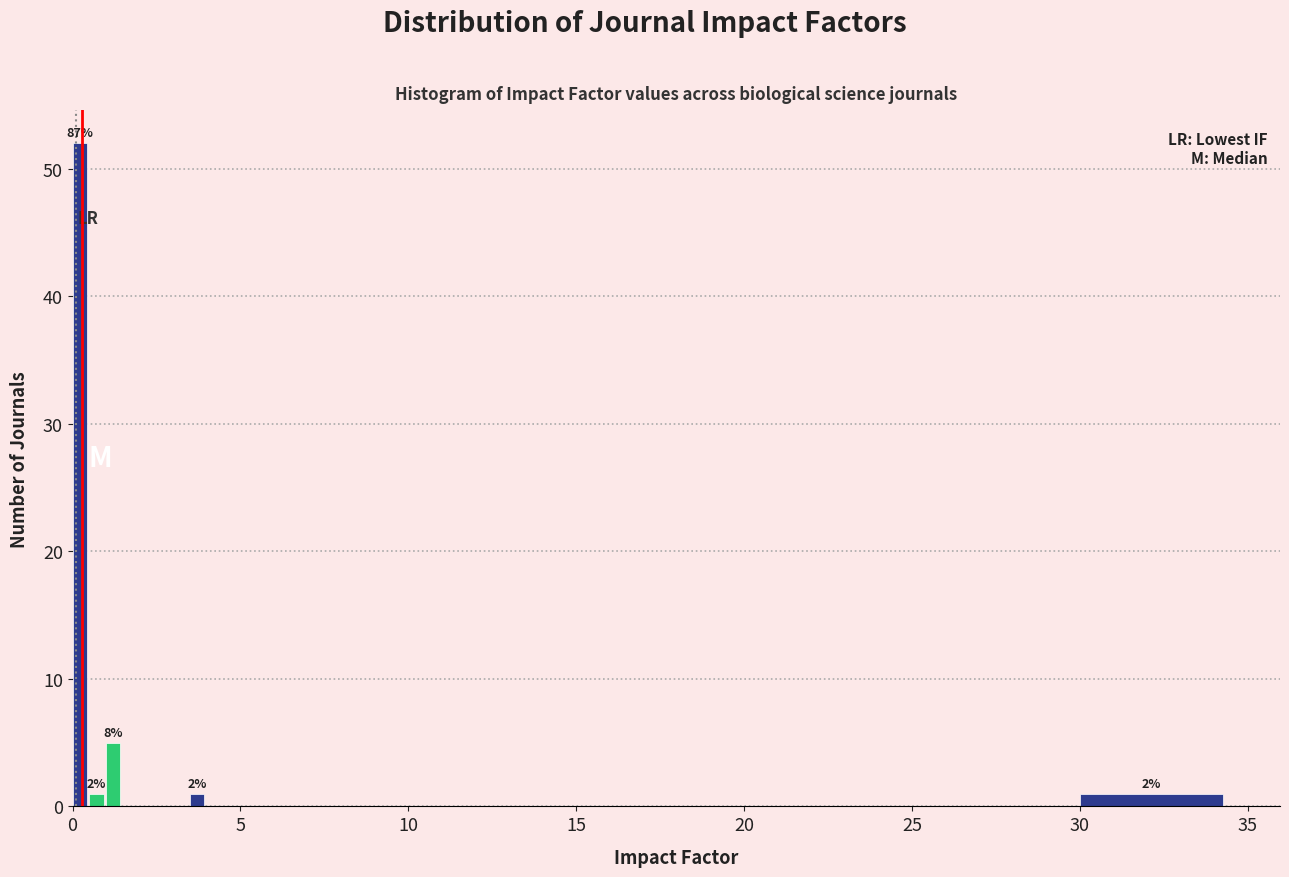

Read against the x-axis, roughly where is the centre of the tallest bar?

0.0